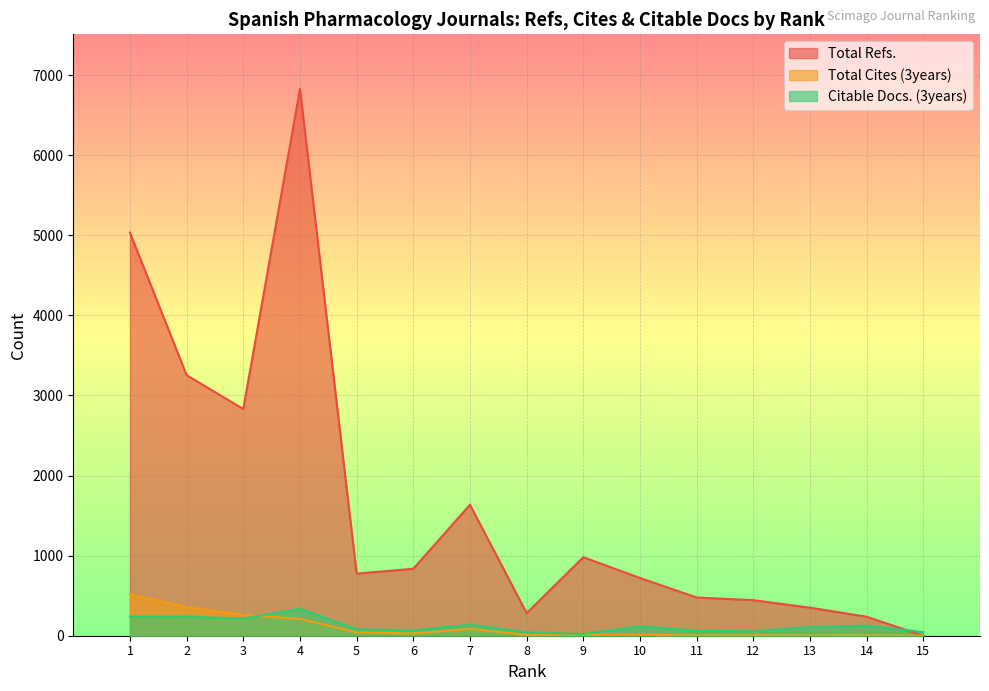

Reading left to right, transcribe all the data shown in this chart.

Total Refs.: 5033	3253	2831	6826	775	836	1635	282	980	721	477	444	350	237	0
Total Cites (3years): 519	356	260	210	42	28	87	10	13	14	3	6	2	3	1
Citable Docs. (3years): 238	239	214	337	80	65	139	41	22	118	62	55	109	126	45